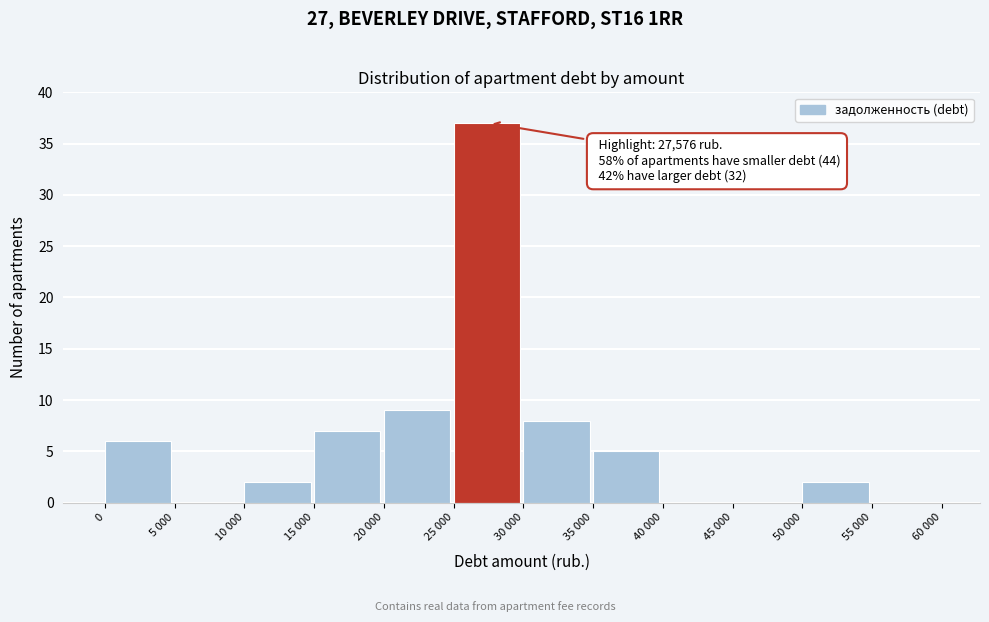

Reading left to right, transcribe all the data shown in this chart.

0=6	5 000=0	10 000=2	15 000=7	20 000=9	25 000=37	30 000=8	35 000=5	40 000=0	45 000=0	50 000=2	55 000=0